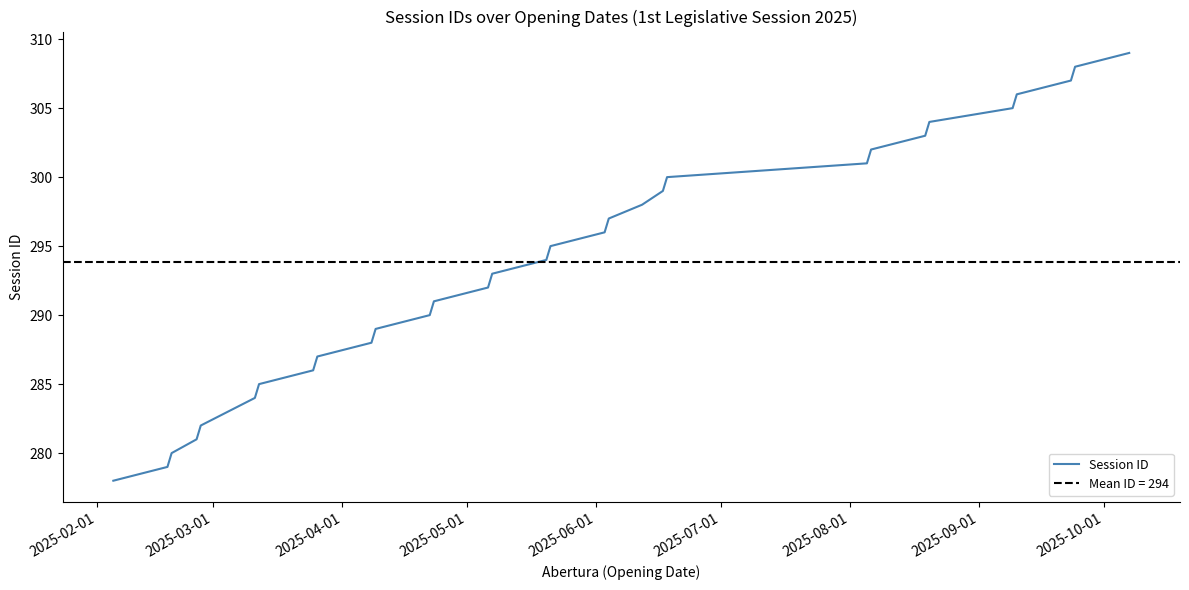

What is the maximum value for Session ID?

309